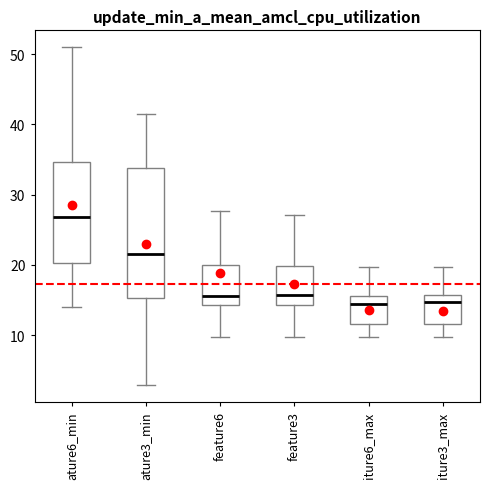

Where does the upper whisker of the box for iture6_max end on the y-axis? The values are not printed on the chart, so give them approximately, as read against the axis.

20